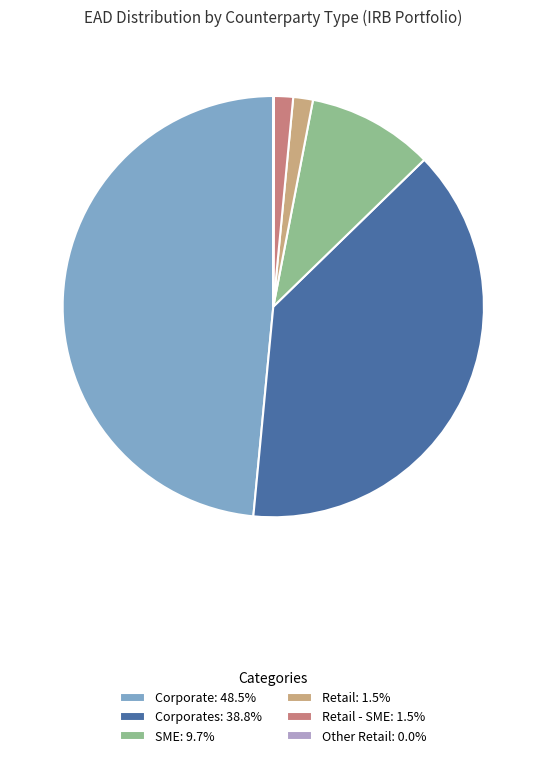

Is there a majority slice in this chart?

No